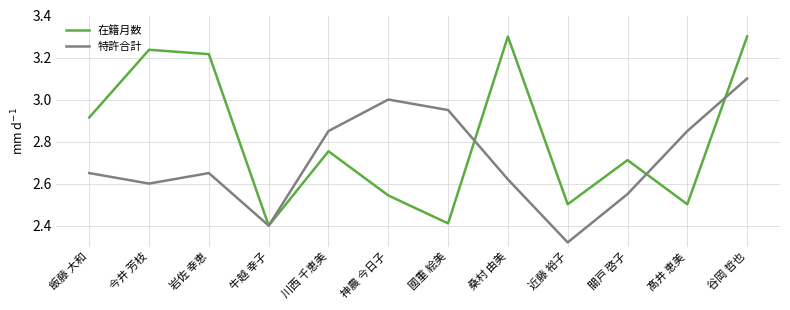

At 今井 芳枝, list the series in order from smallest to largest.

特許合計, 在籍月数